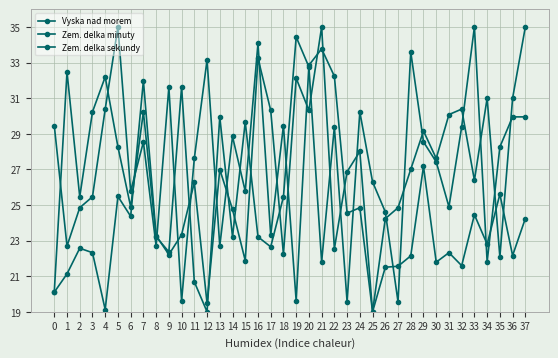

Reading left to right, transcribe all the data shown in this chart.

Vyska nad morem: 0=20.1	1=21.1	2=22.6	3=22.3	4=19.1	5=25.5	6=24.4	7=32.0	8=23.3	9=22.2	10=23.3	11=26.3	12=19.5	13=27.0	14=24.8	15=21.9	16=33.2	17=30.3	18=22.2	19=32.1	20=30.3	21=35.0	22=22.5	23=26.9	24=28.0	25=19.0	26=21.5	27=21.6	28=22.1	29=27.2	30=21.8	31=22.3	32=21.6	33=24.5	34=22.8	35=25.6	36=22.2	37=24.2
Zem. delka minuty: 0=20.1	1=32.5	2=25.5	3=30.2	4=32.2	5=28.3	6=24.9	7=30.2	8=23.2	9=22.4	10=31.6	11=20.7	12=19.0	13=29.9	14=23.2	15=29.7	16=23.2	17=22.6	18=25.5	19=34.4	20=32.8	21=21.8	22=29.4	23=19.6	24=30.2	25=26.3	26=24.6	27=19.6	28=33.6	29=28.5	30=27.4	31=24.9	32=29.4	33=35.0	34=21.8	35=28.3	36=29.9	37=29.9
Zem. delka sekundy: 0=29.5	1=22.7	2=24.8	3=25.5	4=30.4	5=35.0	6=25.8	7=28.5	8=22.7	9=31.6	10=19.6	11=27.6	12=33.2	13=22.7	14=28.8	15=25.8	16=34.1	17=23.3	18=29.5	19=19.6	20=32.8	21=33.8	22=32.2	23=24.5	24=24.8	25=19.0	26=24.2	27=24.8	28=27.0	29=29.2	30=27.6	31=30.1	32=30.4	33=26.4	34=31.0	35=22.1	36=31.0	37=35.0